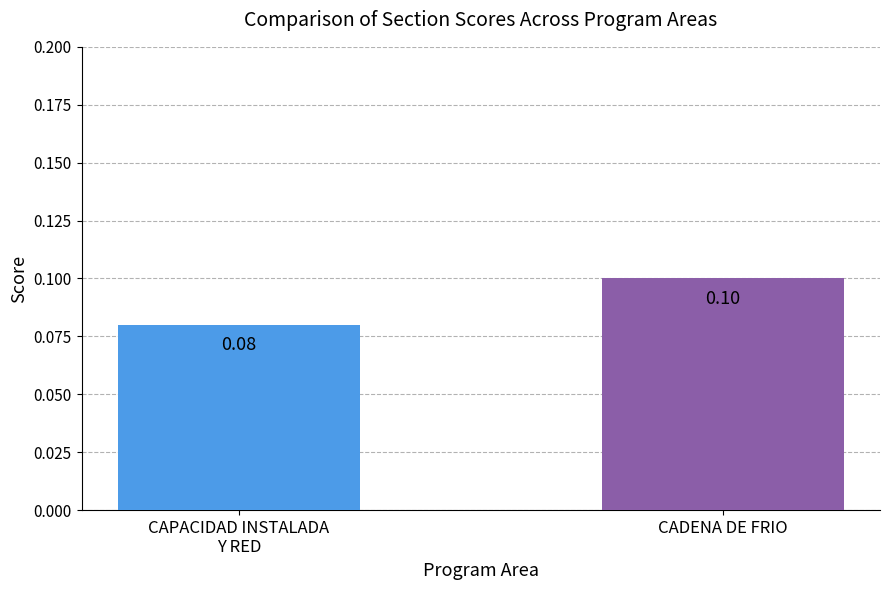

Rank the categories by value from lowest to highest.

CAPACIDAD INSTALADA
Y RED, CADENA DE FRIO